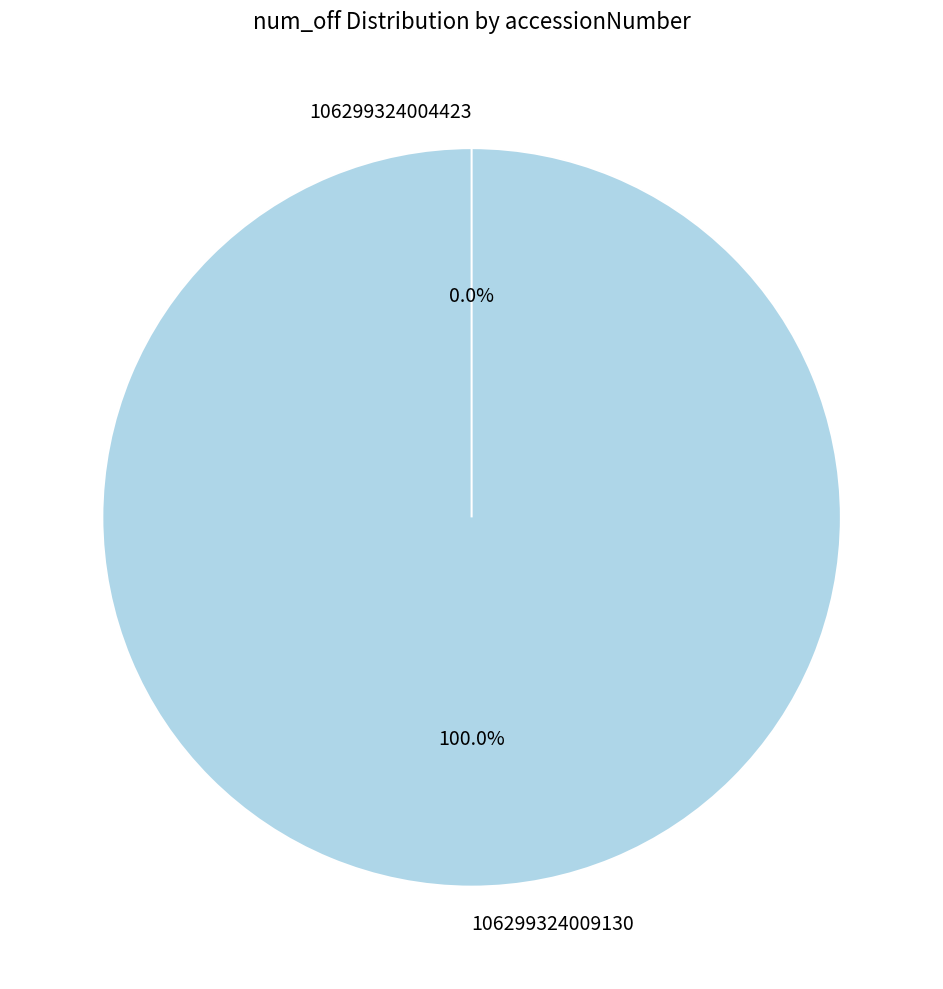

What is the smallest slice in the pie chart?

106299324004423